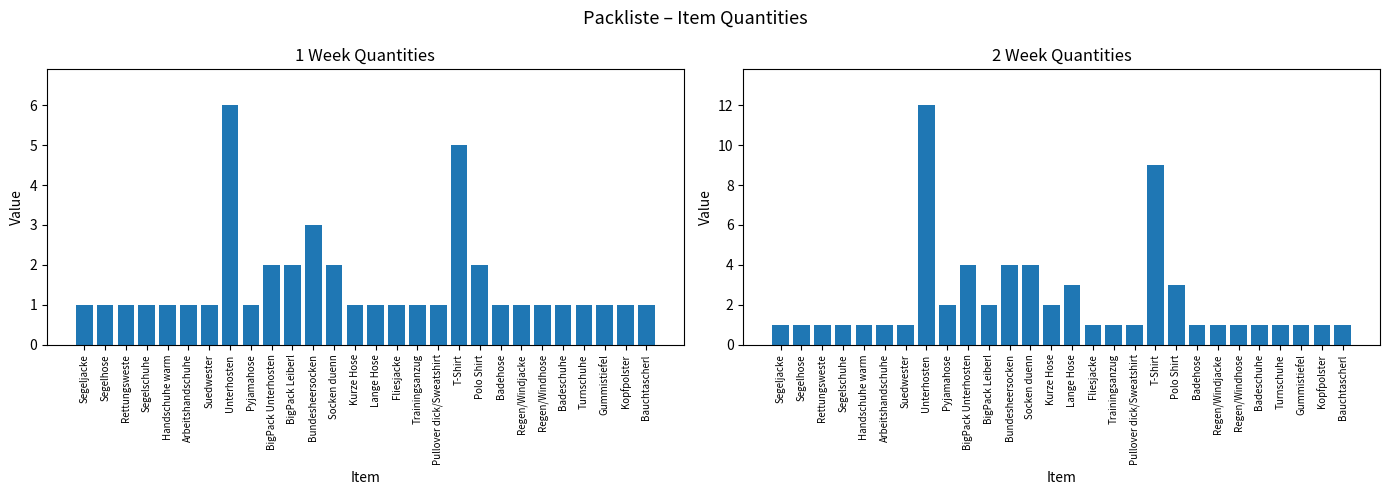

How many groups of bars are there?

28